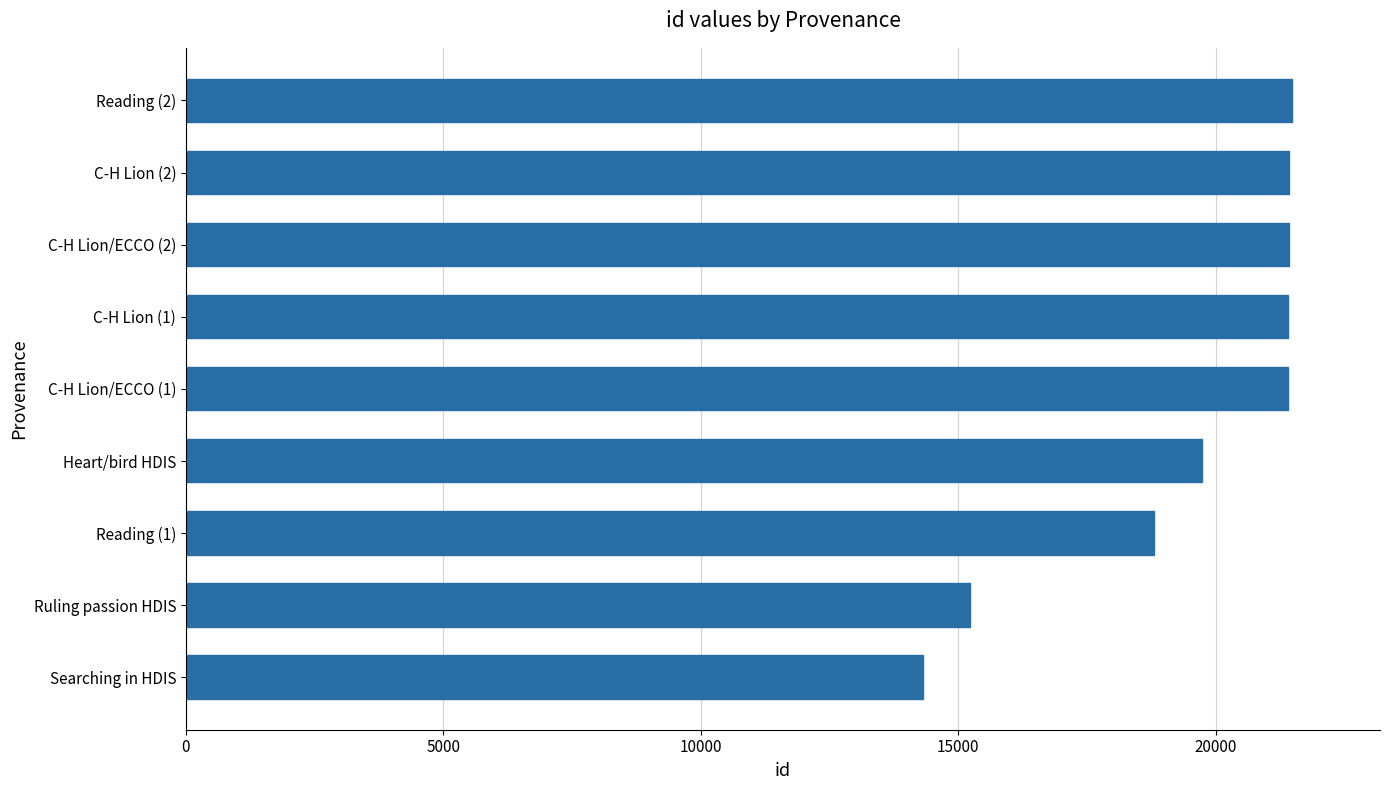

What is the greatest value displayed?

21475